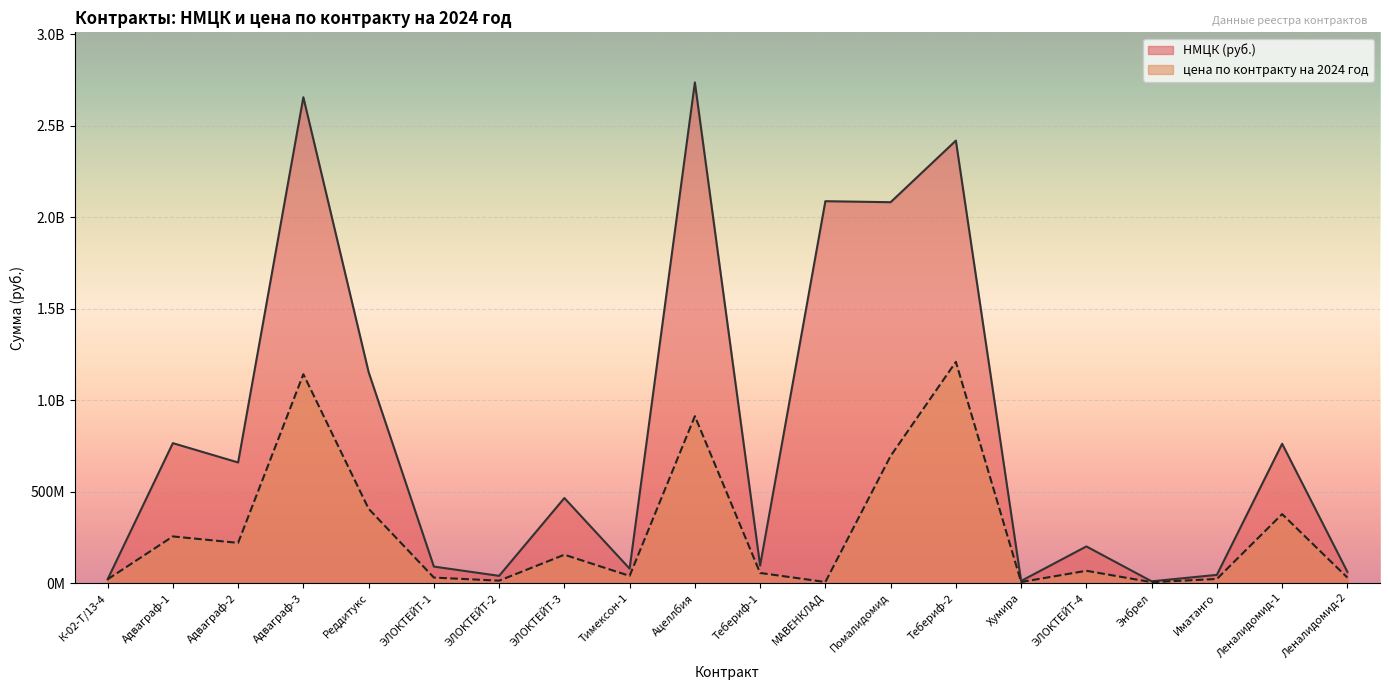

Reading left to right, extract all data points from this chart.

НМЦК (руб.): К-02-Т/13-4=20509500.0	Адваграф-1=765023068.5	Адваграф-2=659336242.5	Адваграф-3=2656156119.0	Реддитукс=1153585170.0	ЭЛОКТЕЙТ-1=90177300.0	ЭЛОКТЕЙТ-2=39485040.0	ЭЛОКТЕЙТ-3=465000670.0	Тимексон-1=78920034.5	Ацеллбия=2737233000.0	Тебериф-1=95831540.6	МАВЕНКЛАД=2087771400.0	Помалидомид=2082265948.3	Тебериф-2=2419113638.4	Хумира=11608792.6	ЭЛОКТЕЙТ-4=200319360.0	Энбрел=9624025.6	Иматанго=44846945.6	Леналидомид-1=761678714.2	Леналидомид-2=61486783.7
цена по контракту на 2024 год: К-02-Т/13-4=20509500.0	Адваграф-1=255007689.5	Адваграф-2=219778747.5	Адваграф-3=1141790304.7	Реддитукс=406236438.0	ЭЛОКТЕЙТ-1=30059100.0	ЭЛОКТЕЙТ-2=13161680.0	ЭЛОКТЕЙТ-3=154996100.0	Тимексон-1=39257673.8	Ацеллбия=912443355.0	Тебериф-1=55271866.3	МАВЕНКЛАД=5880660.8	Помалидомид=694979649.0	Тебериф-2=1209556819.2	Хумира=5804396.3	ЭЛОКТЕЙТ-4=67241760.0	Энбрел=4812012.8	Иматанго=22423472.8	Леналидомид-1=377028331.7	Леналидомид-2=29974785.1